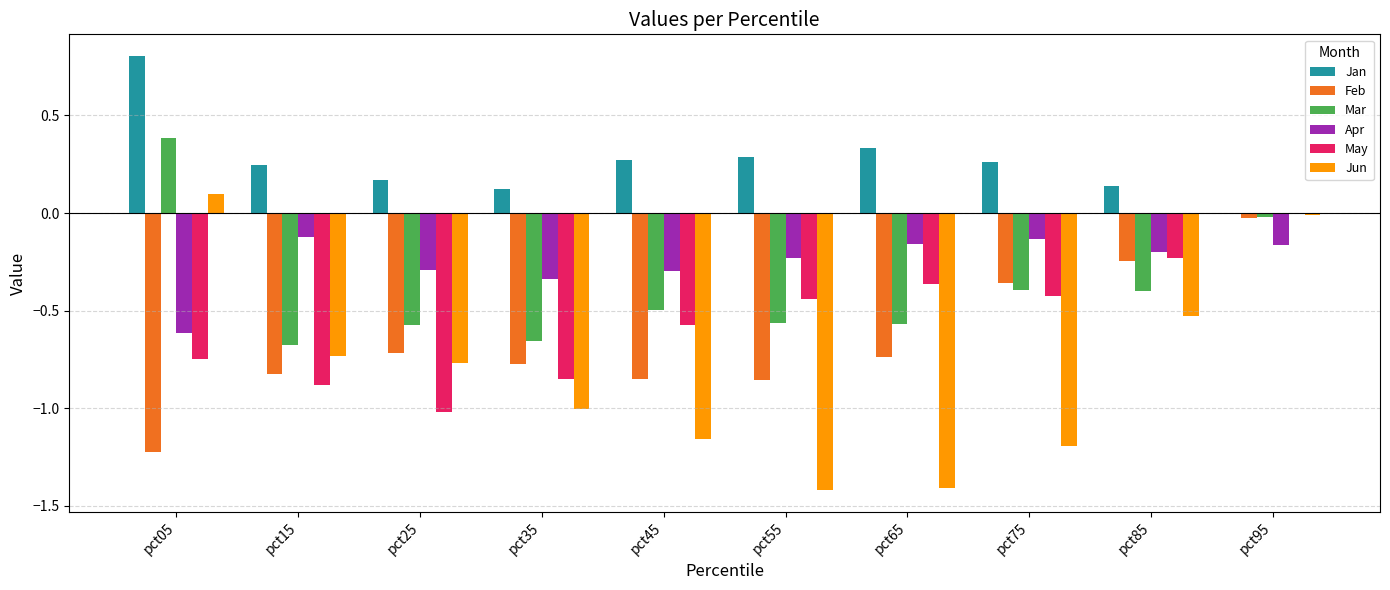

Between pct05 and pct45, which series saw the biggest shift?

Jun